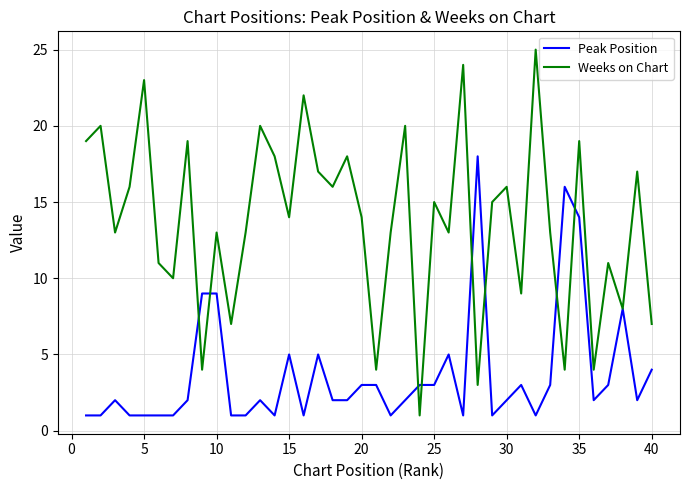

What is the maximum value for Weeks on Chart?

25